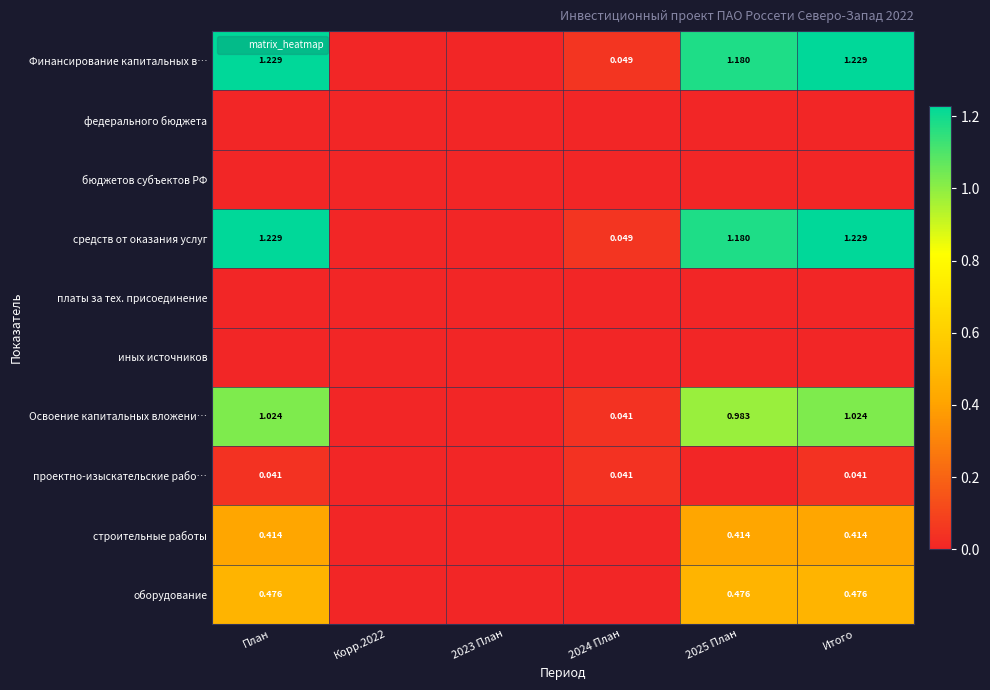

Rank the series by their maximum value, from highest to lowest.

Финансирование капитальных в…, средств от оказания услуг, Освоение капитальных вложени…, оборудование, строительные работы, проектно-изыскательские рабо…, федерального бюджета, бюджетов субъектов РФ, платы за тех. присоединение, иных источников